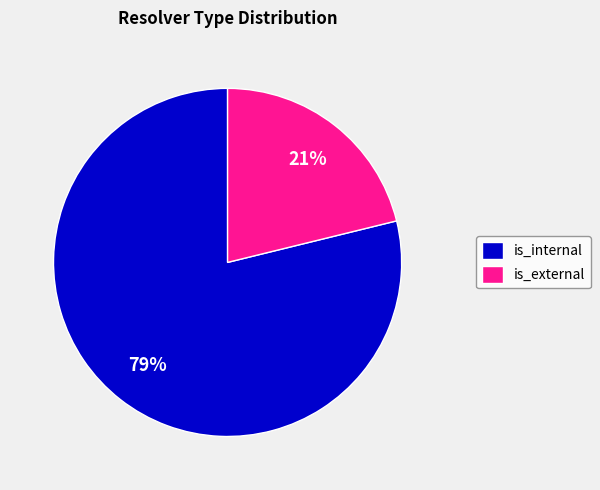

Do is_internal and is_external together represent more than half of the pie?

Yes